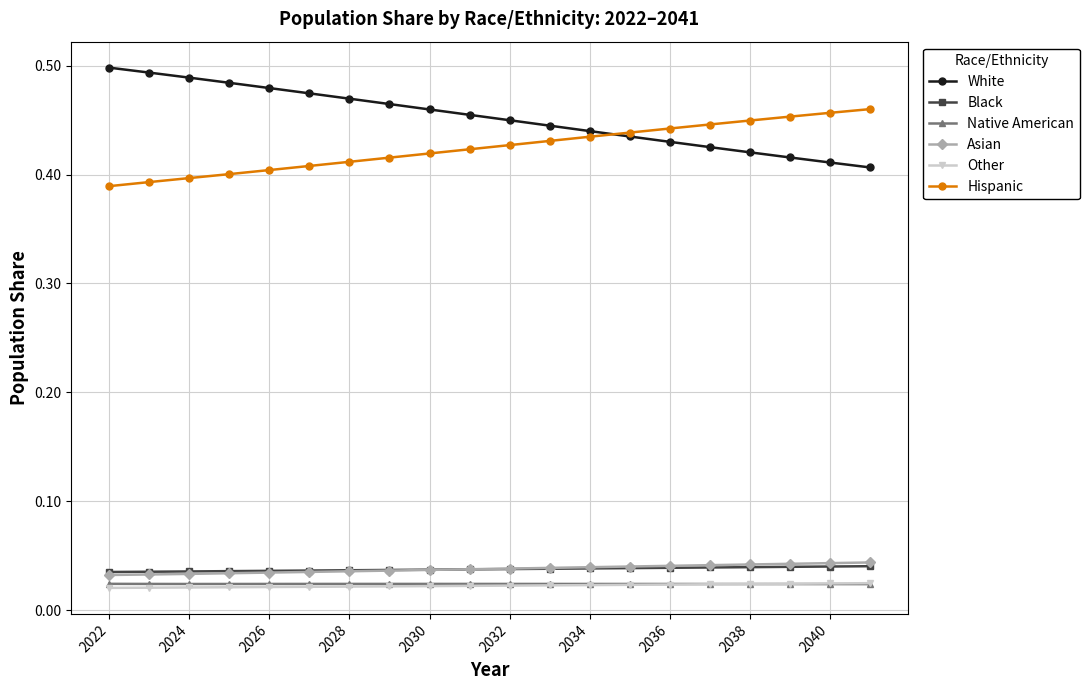

At how many categories does at least one series exceed 0?

20